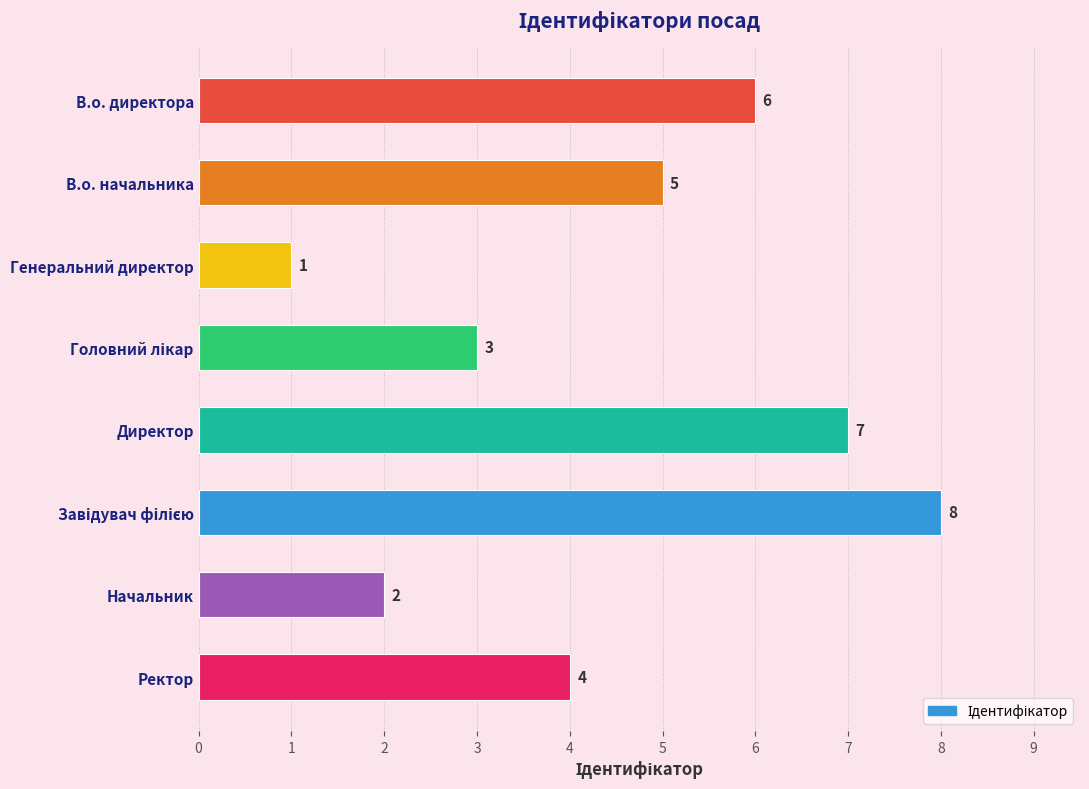

How many data points are less than 5?

4